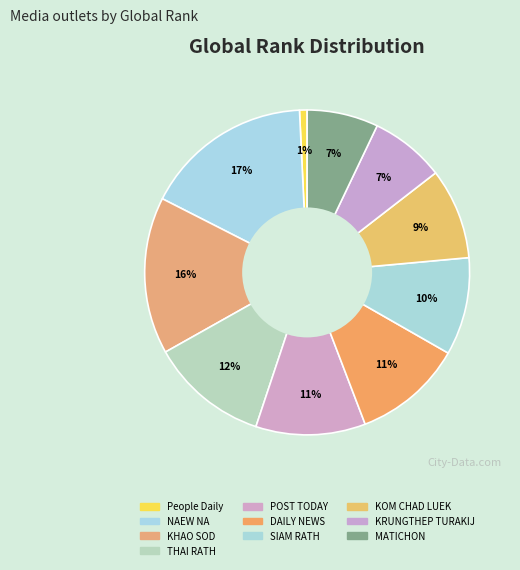

What percentage is the KRUNGTHEP TURAKIJ slice, to the nearest percent?

7%